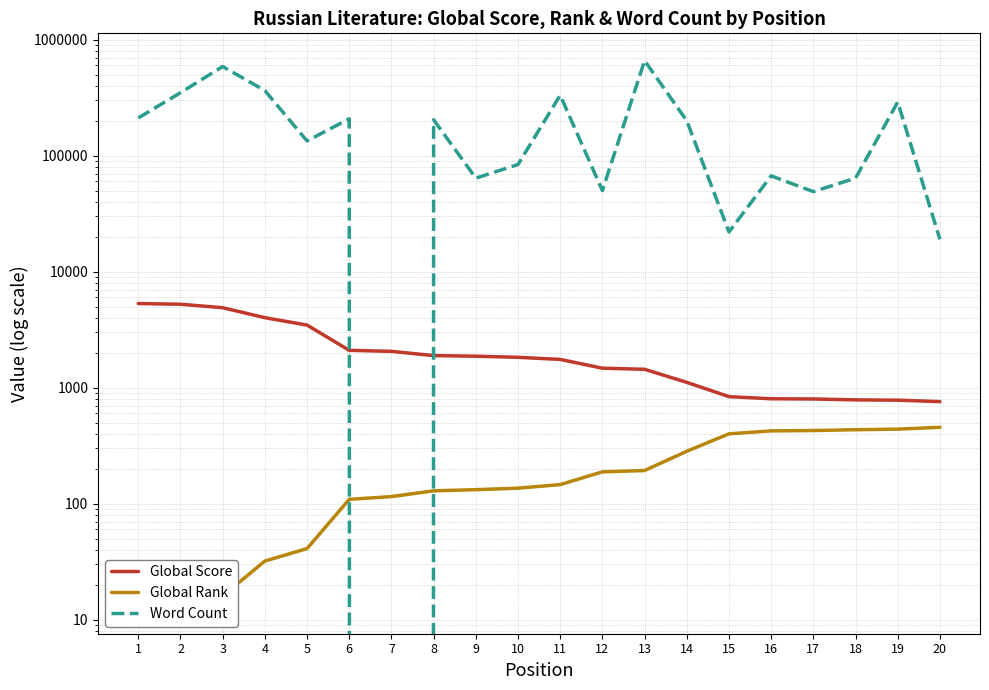

Where do Word Count and Global Rank first cross each other?

6 and 7